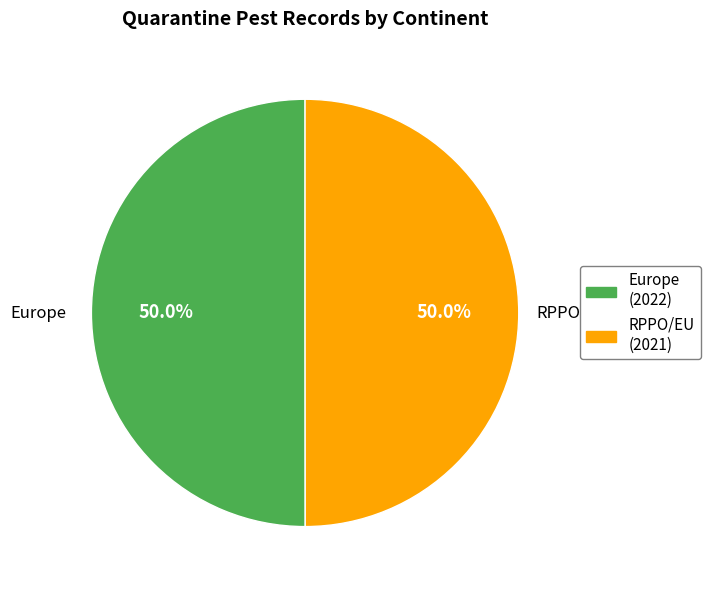

What is the ratio of the value at Europe to the value at RPPO/EU?

1.0